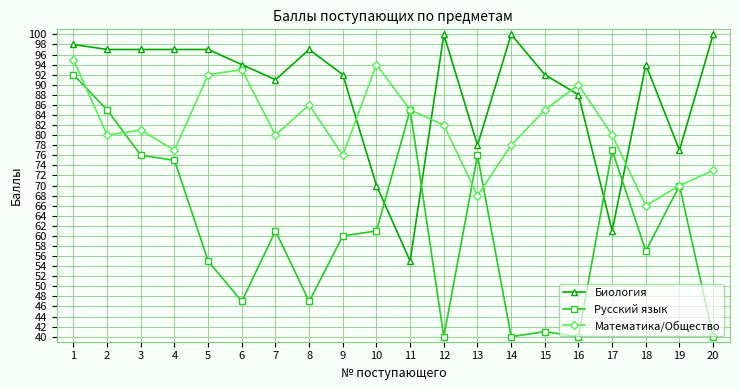

Which category has the lowest value in the Математика/Общество series?

18